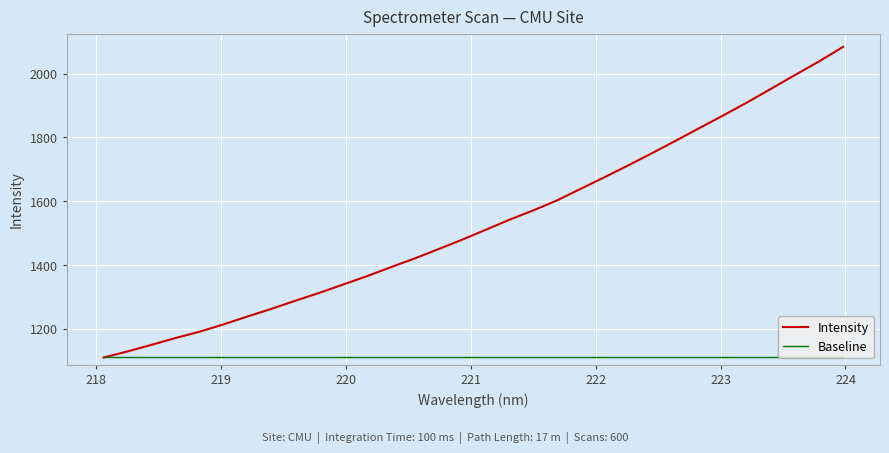

Which series has the widest spread of values?

Intensity